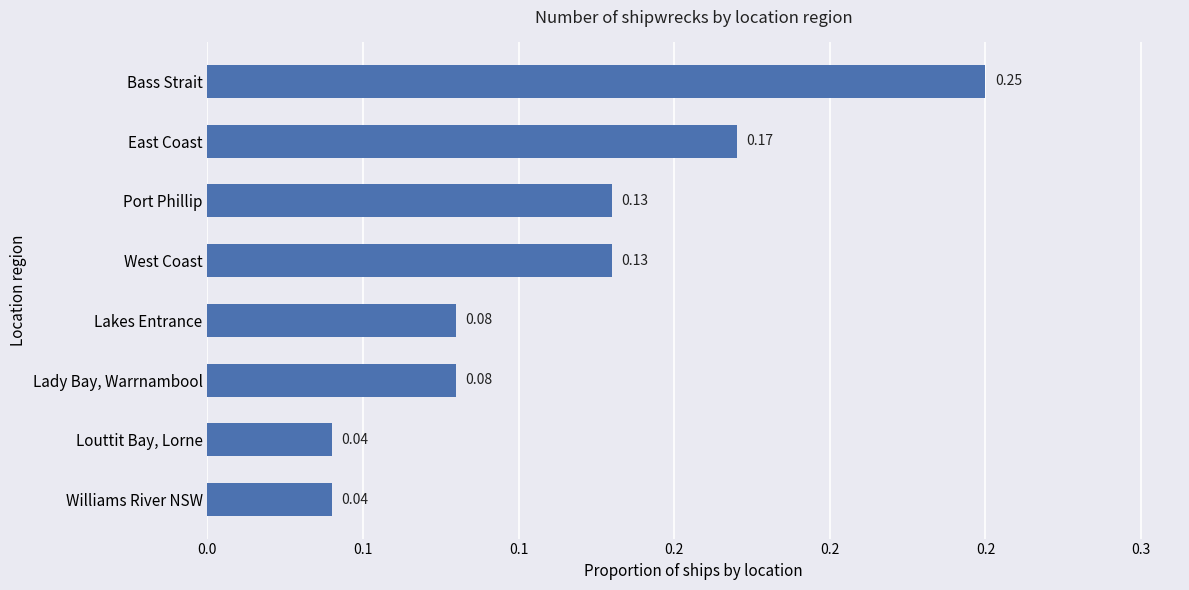

Are the bars horizontal?

Yes